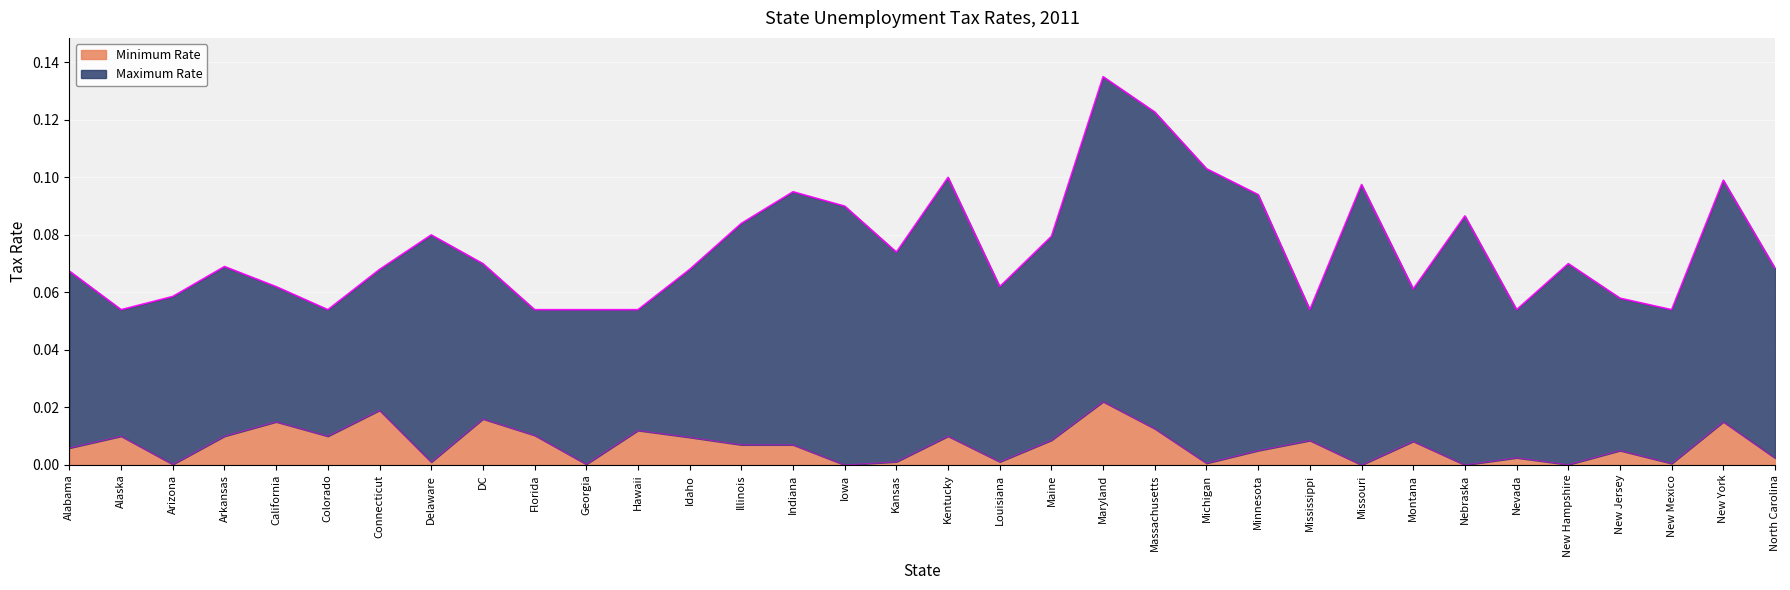

True or false: Minimum Rate and Maximum Rate intersect in this chart.

False